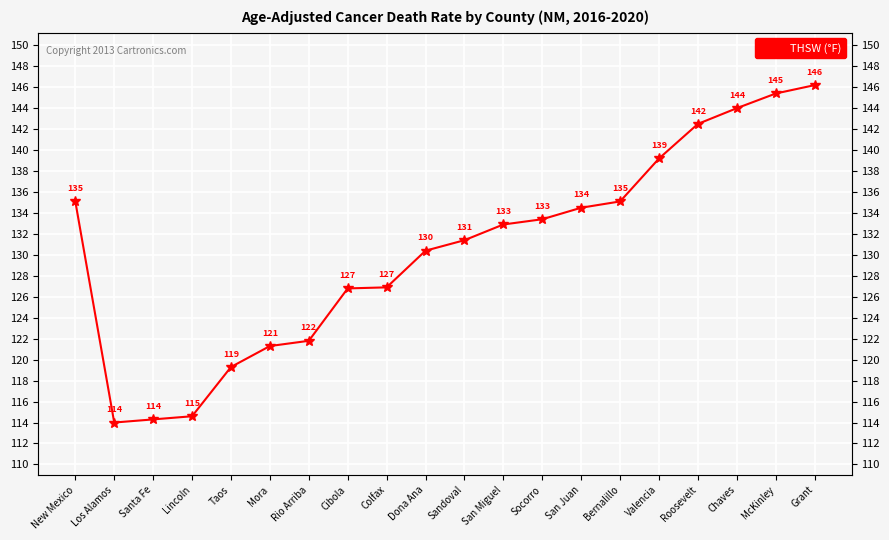

Rank the categories by value from highest to lowest.

Grant, McKinley, Chaves, Roosevelt, Valencia, New Mexico, Bernalillo, San Juan, Socorro, San Miguel, Sandoval, Dona Ana, Colfax, Cibola, Rio Arriba, Mora, Taos, Lincoln, Santa Fe, Los Alamos